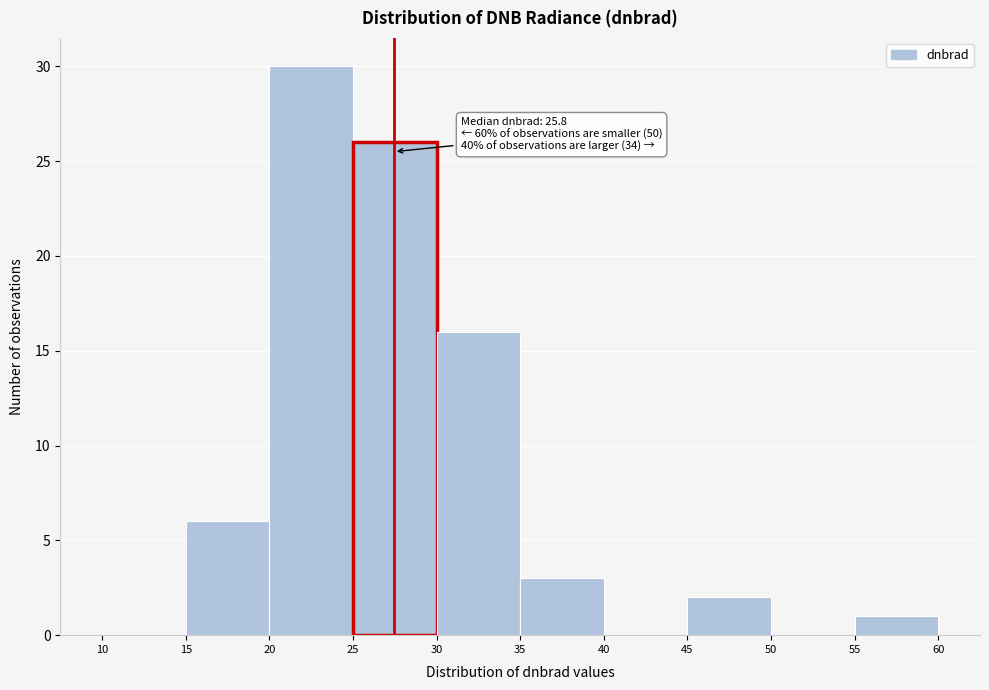

Over which range of the x-axis is the bar tallest?

20 to 25